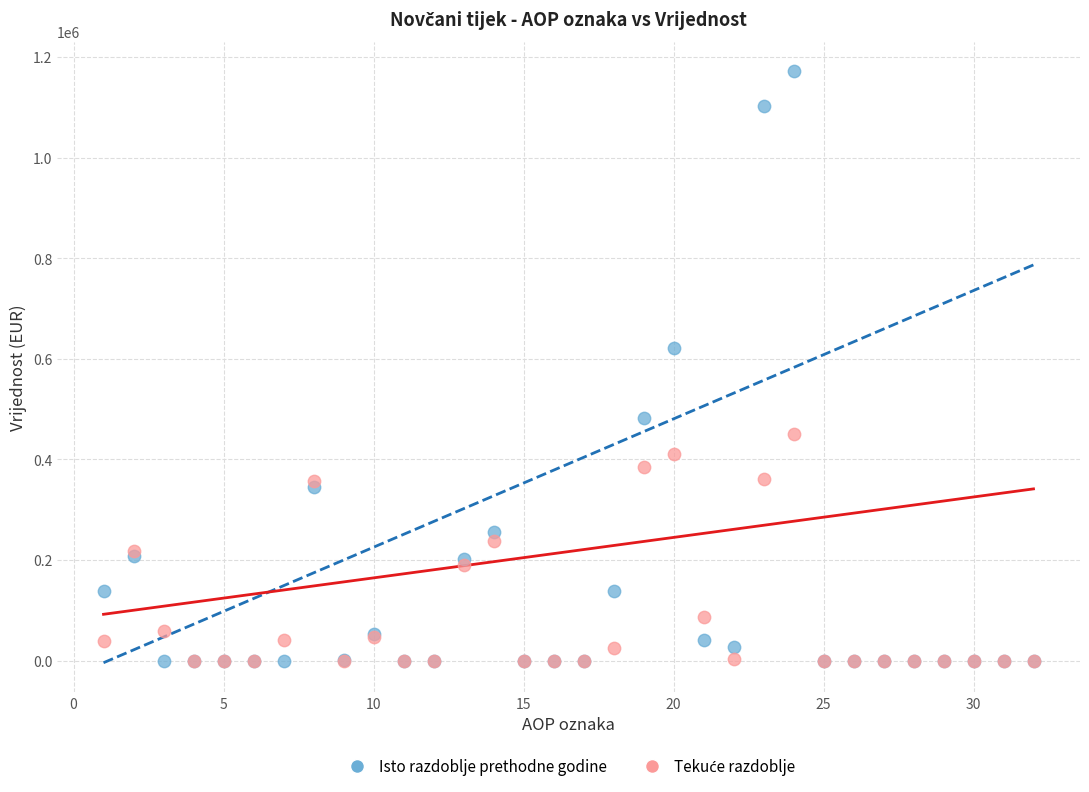

Across all series, what Y value is closest to 585733?

621548